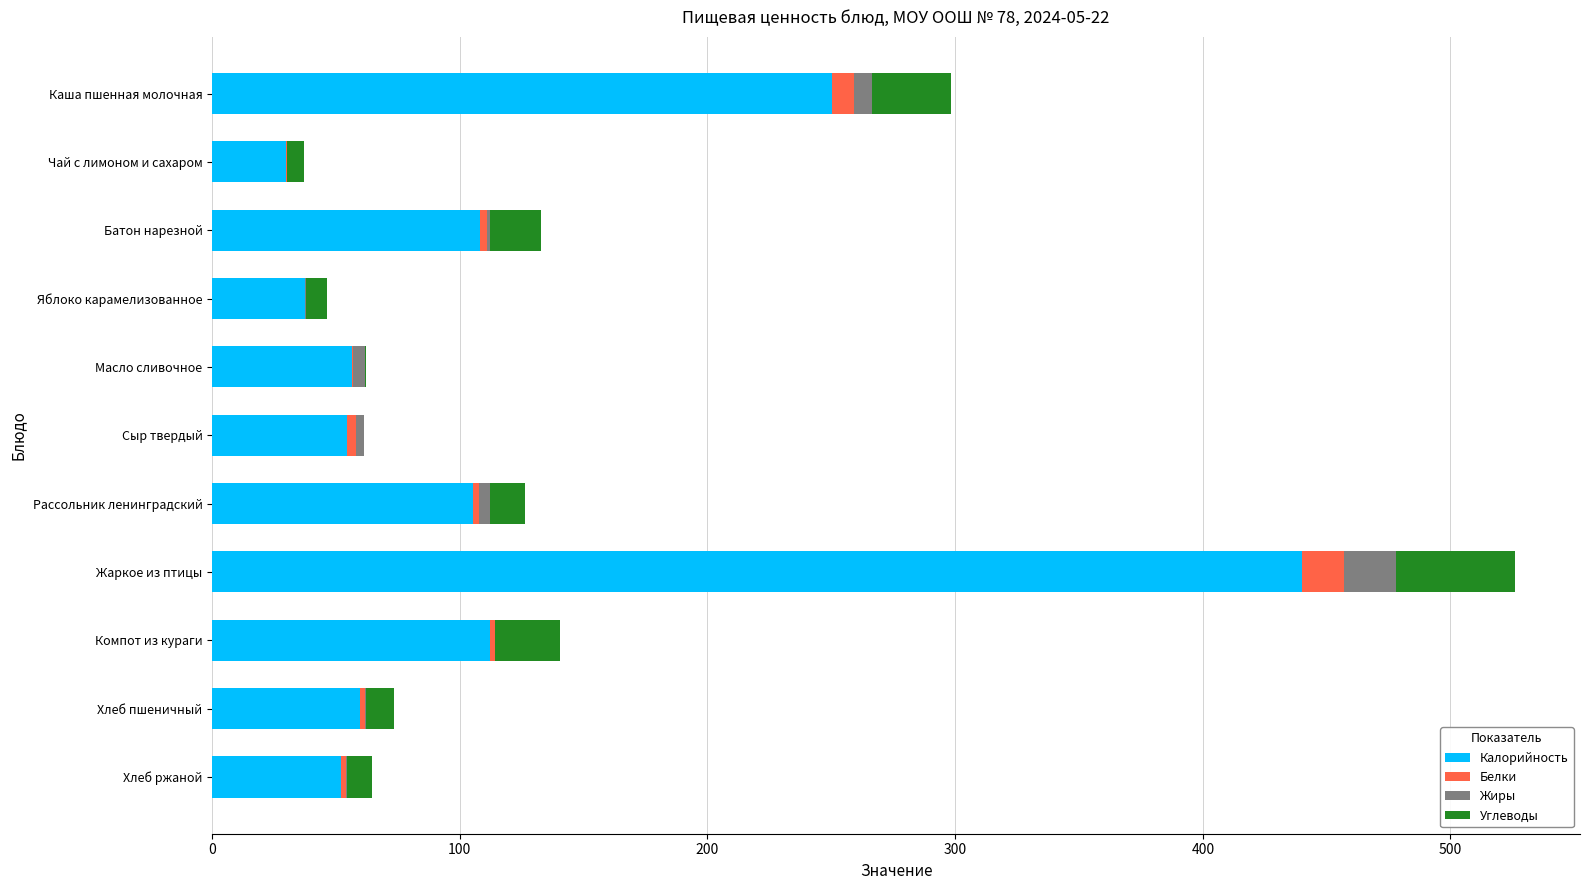

At which category is the sum across all series the highest?

Жаркое из птицы